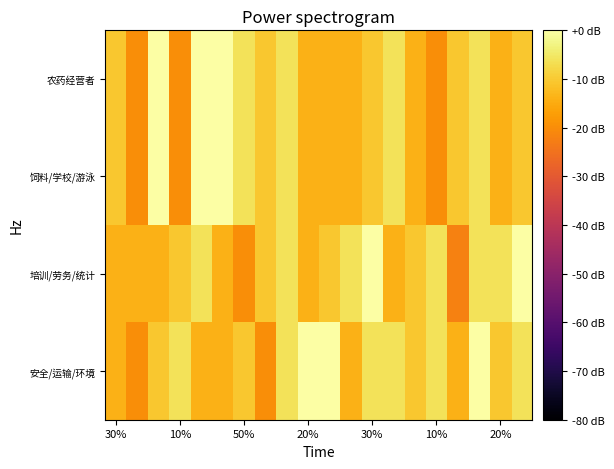

At which category is the sum across all series the highest?

17